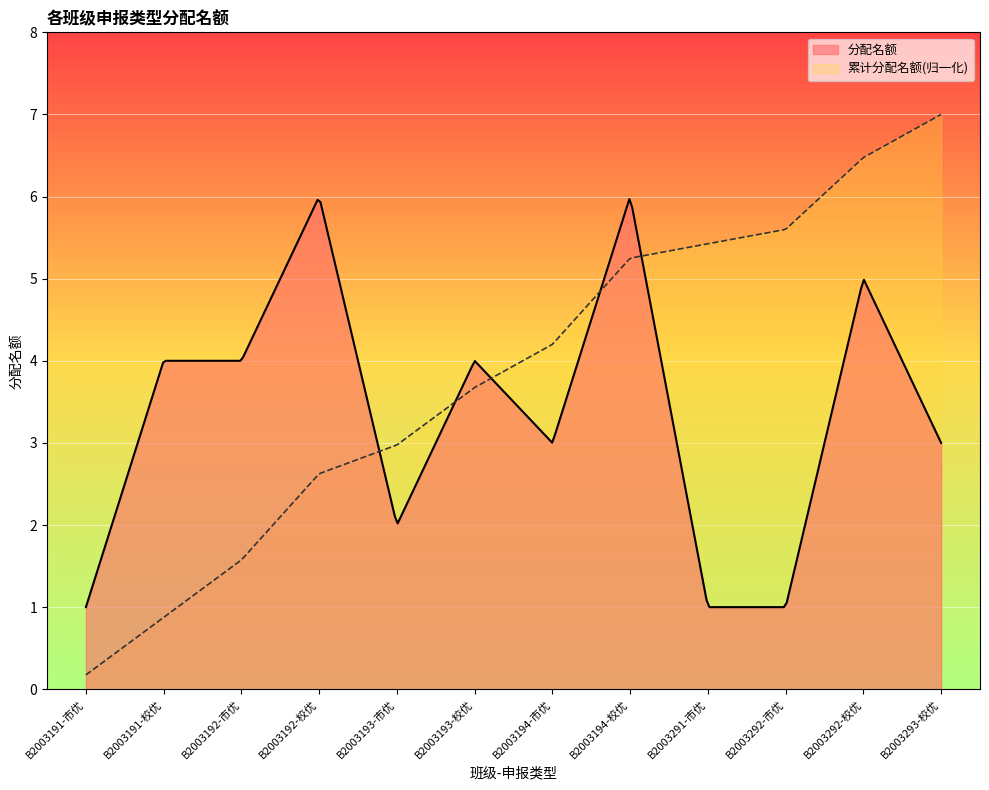

Reading right to left, what are all the values shown in this chart?

B2003293-校优=3	B2003292-校优=5	B2003292-市优=1	B2003291-市优=1	B2003194-校优=6	B2003194-市优=3	B2003193-校优=4	B2003193-市优=2	B2003192-校优=6	B2003192-市优=4	B2003191-校优=4	B2003191-市优=1